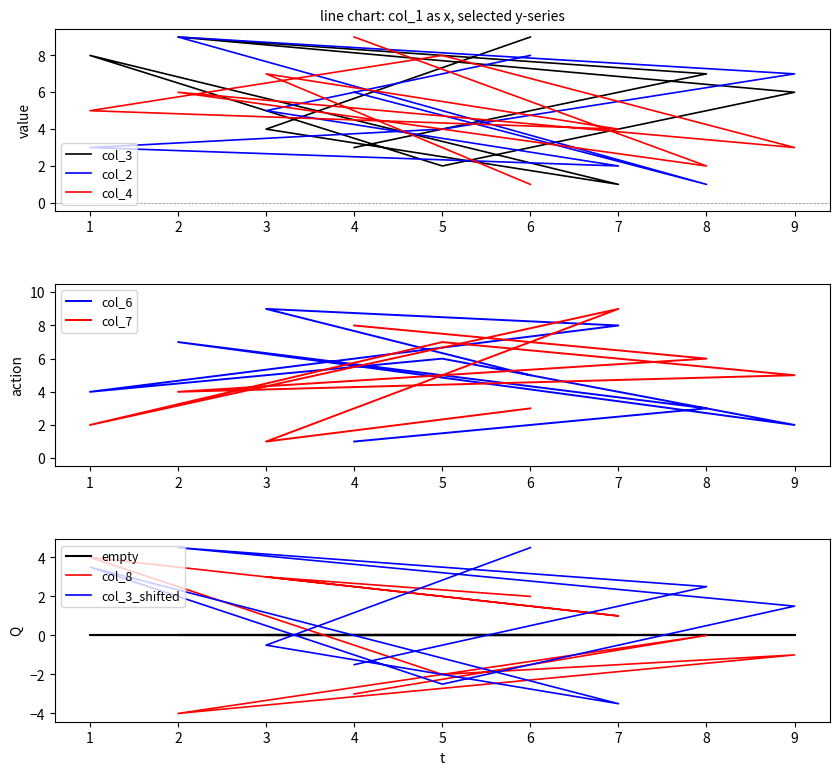

What position from the left is 3?

8